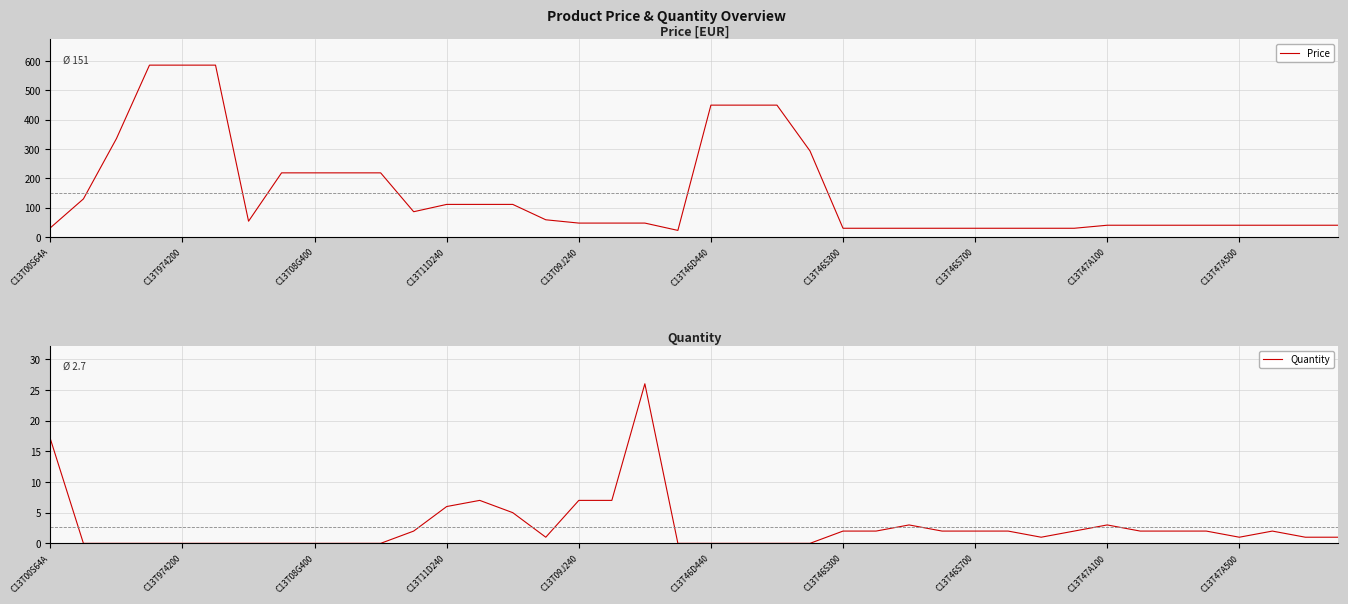

What are all the series names shown in the legend?

Price, Quantity